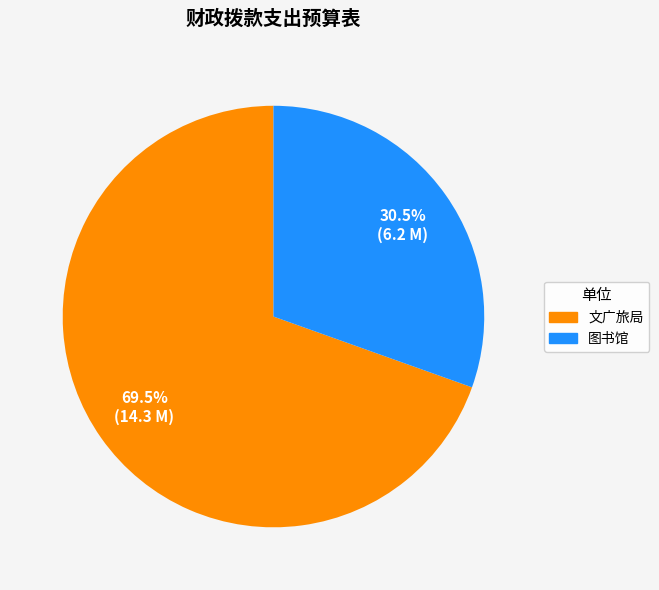

What percentage do 文广旅局 and 图书馆 together represent?

100.0%